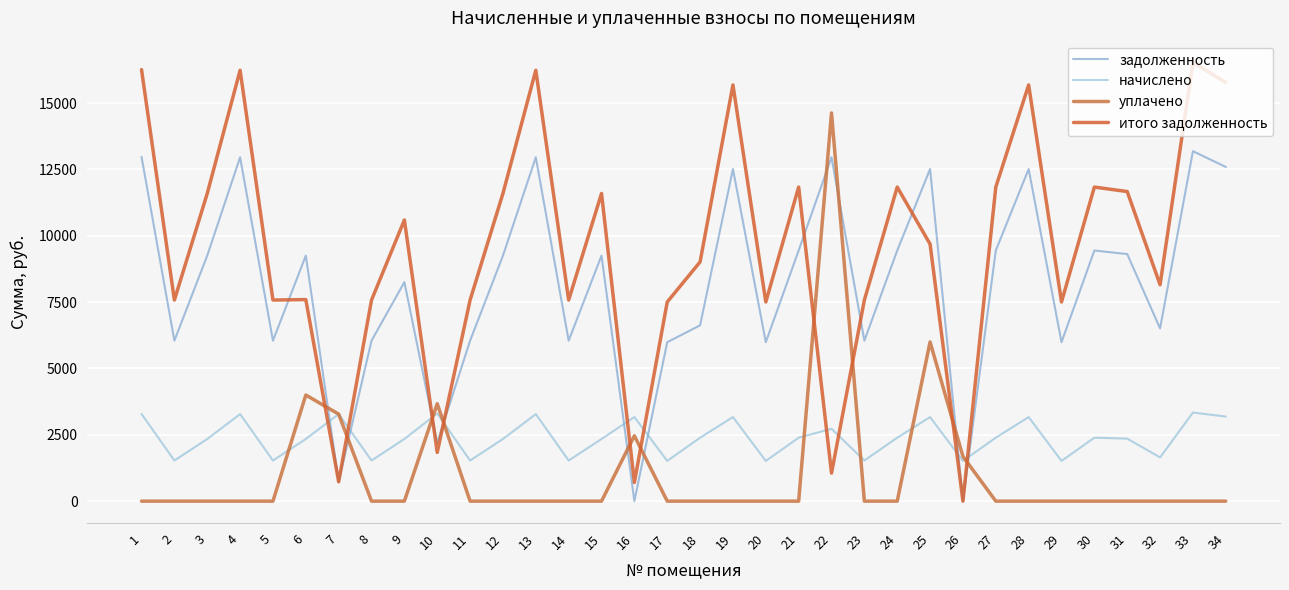

What is the total value across all series at 34?

31566.7